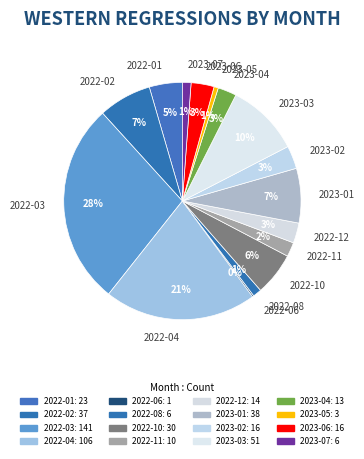

To the nearest percent, what is the combined percentage of 2022-02 and 2023-04?

10%